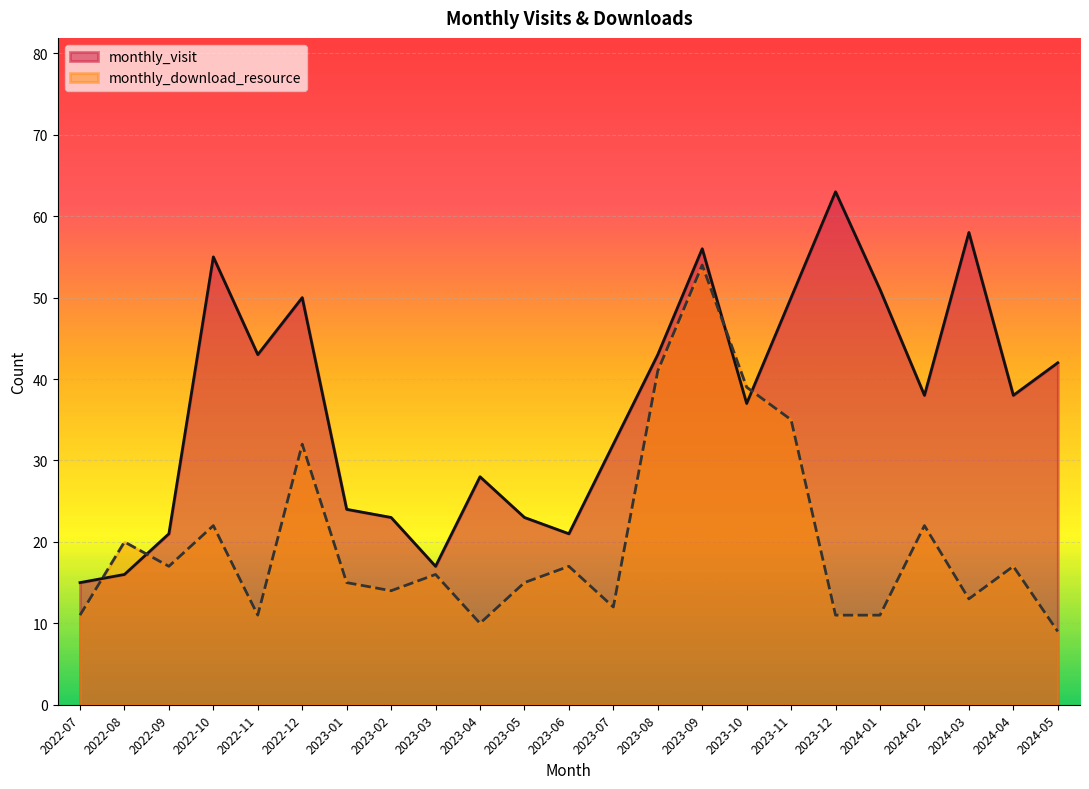

At which label is monthly_download_resource closest to 31?

2022-12